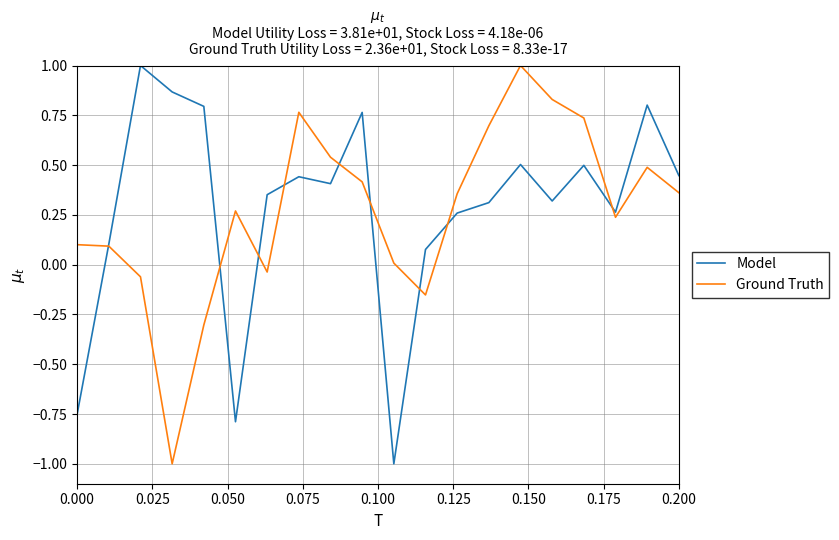

How many categories are shown in the chart?

20